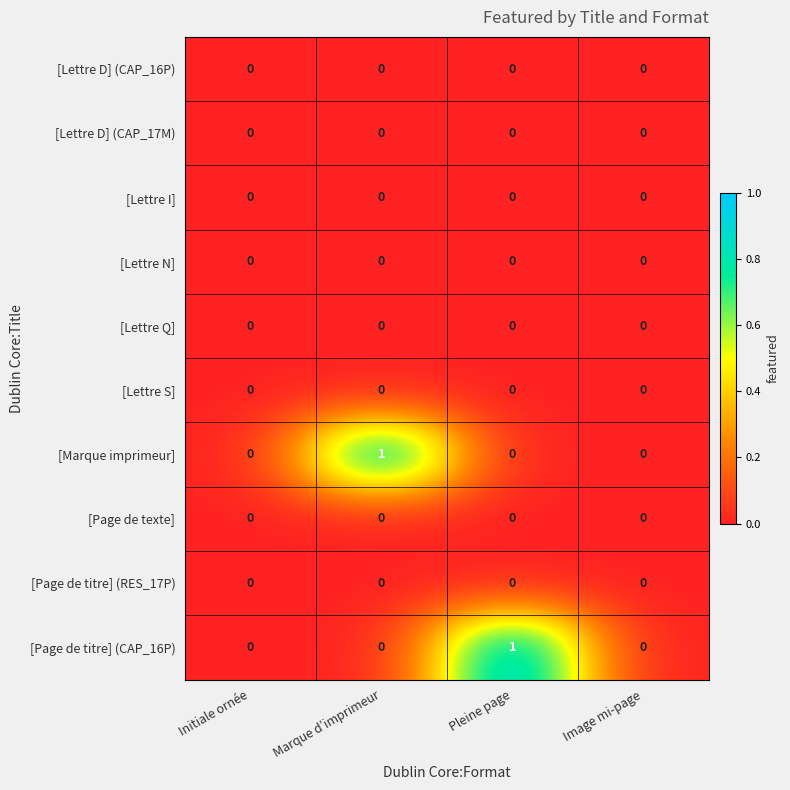

What is the difference between the highest and lowest values at Marque d’imprimeur?

1